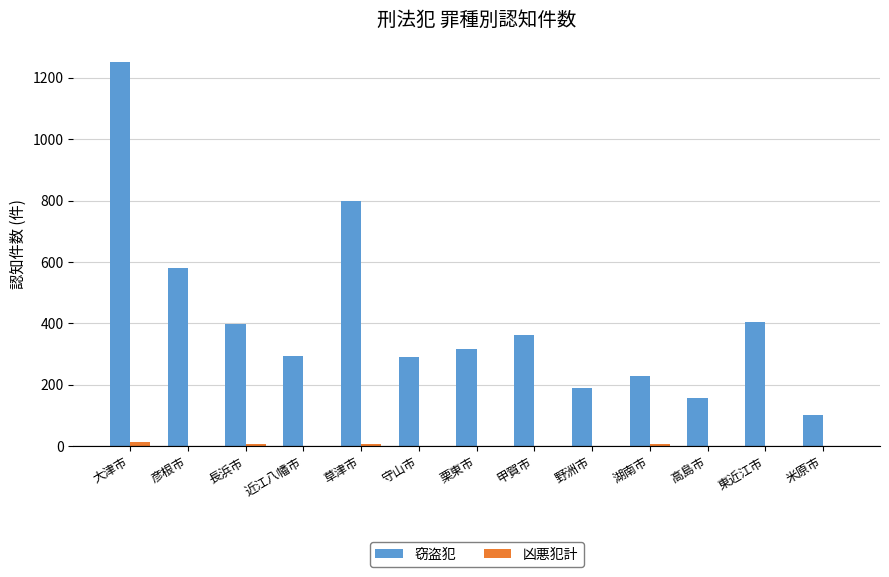

How many data points does each series have?

13